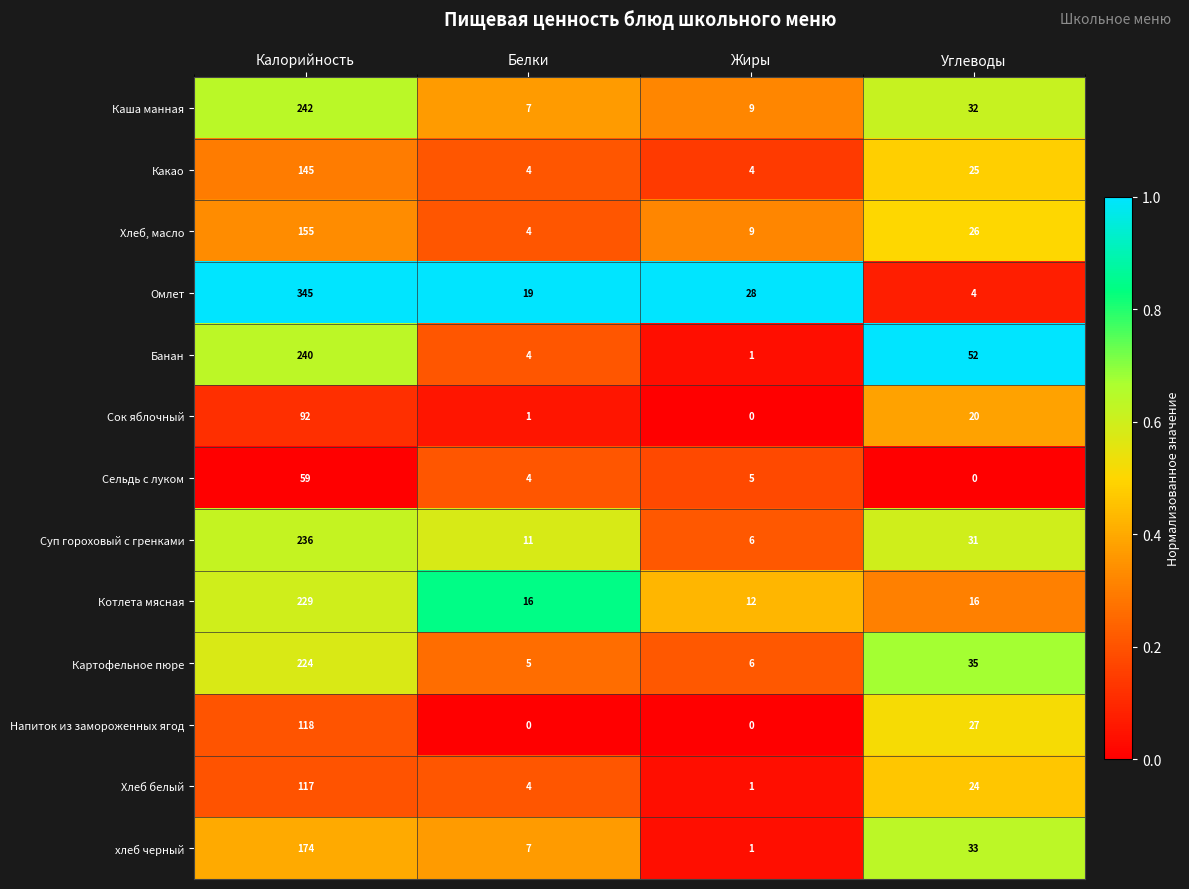

What is the difference between the maximum and second lowest values in the Хлеб белый series?

113